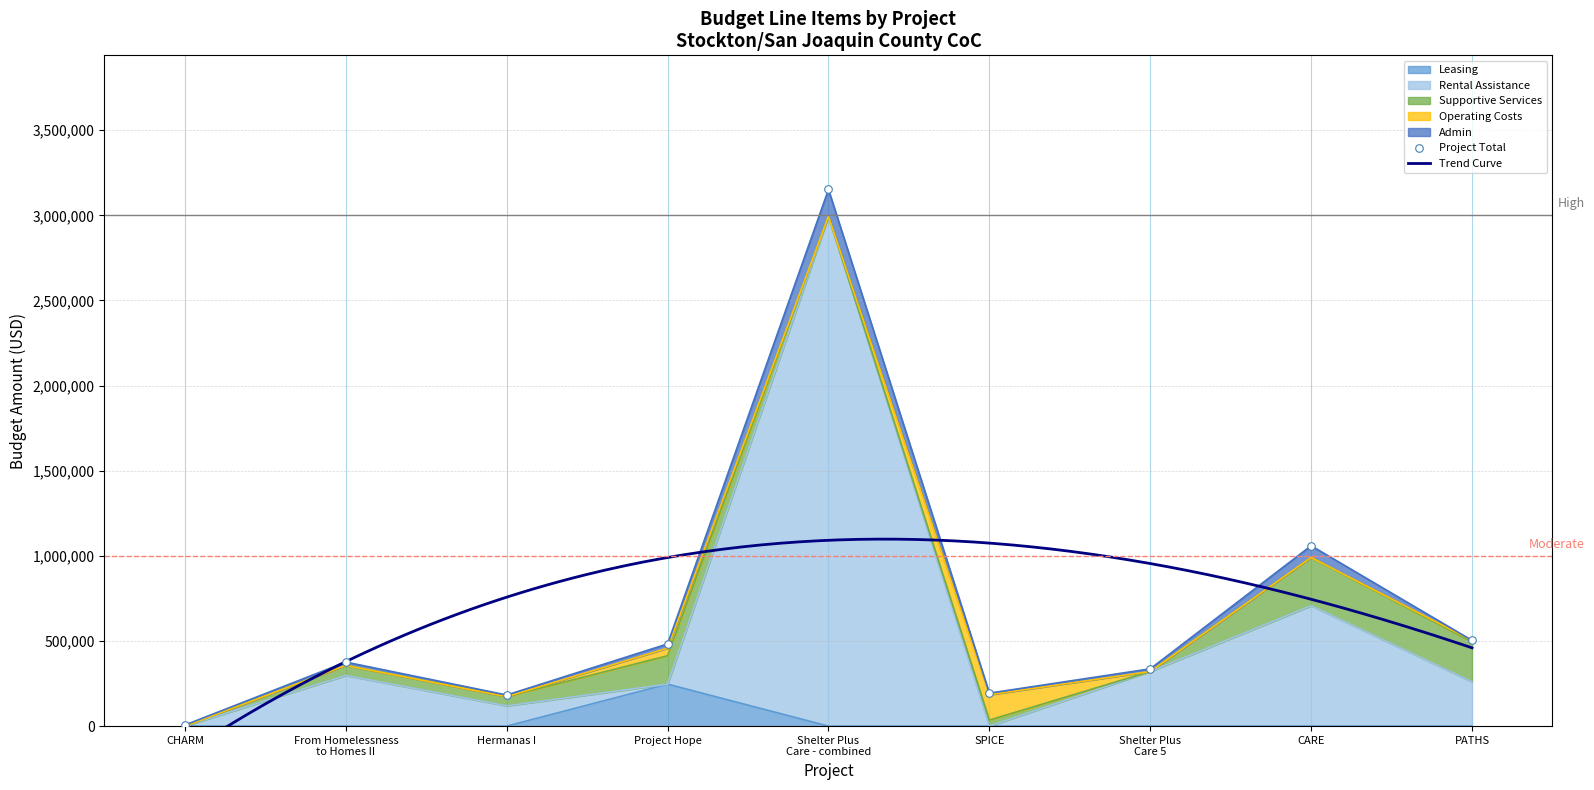

At which category is the sum across all series the highest?

Shelter Plus
Care - combined